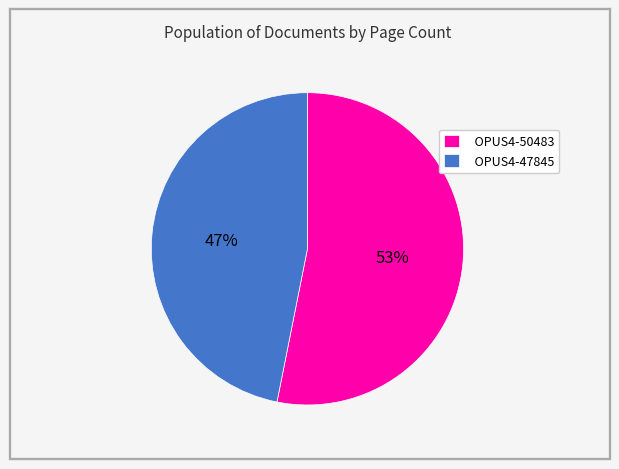

How many segments does this pie chart have?

2